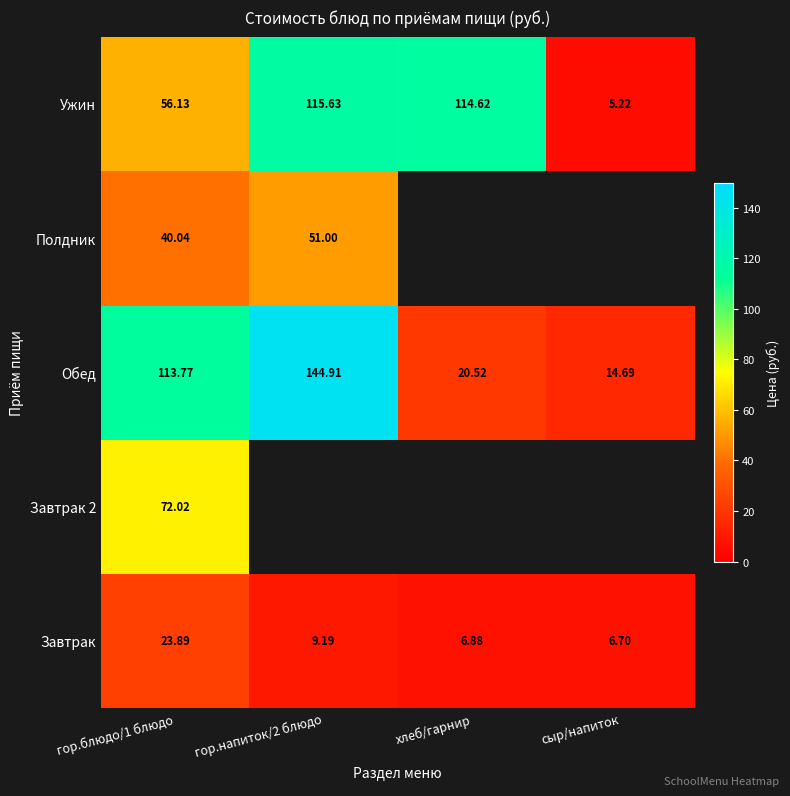

Is the value of Обед at гор.блюдо/1 блюдо greater than the value of Ужин at гор.блюдо/1 блюдо?

Yes